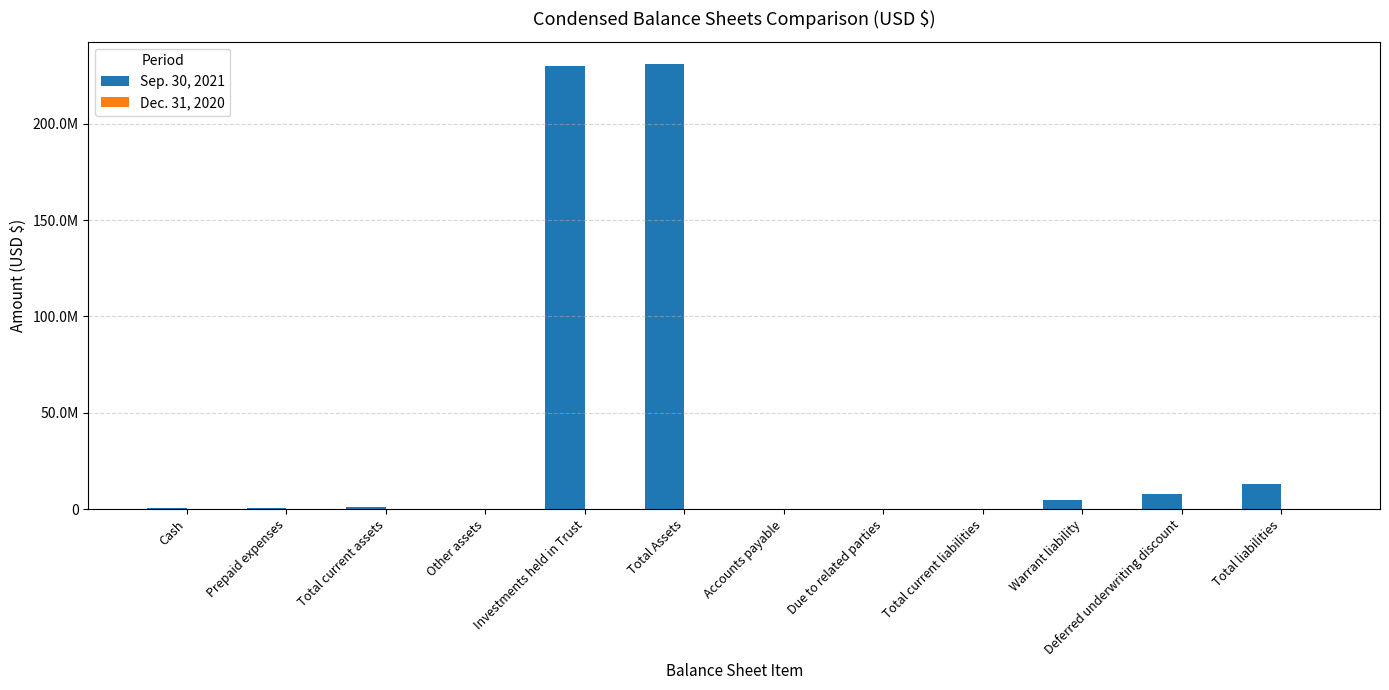

What is the lowest value of the Sep. 30, 2021 series?

43610